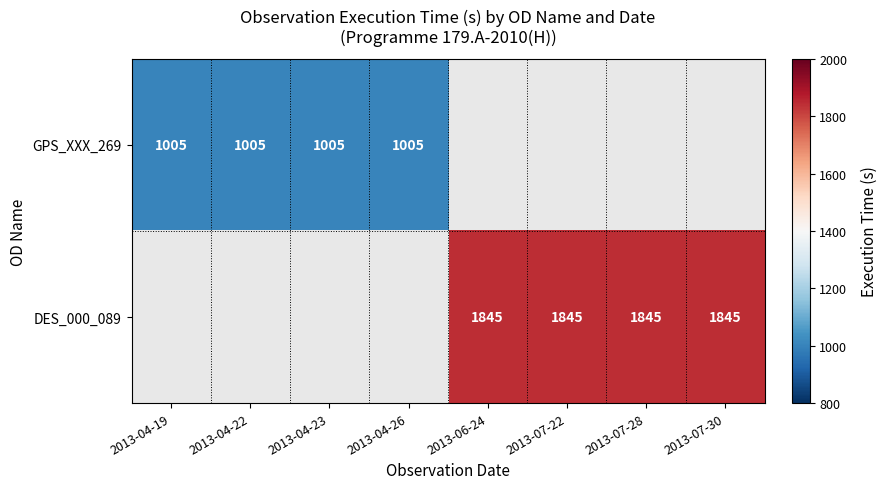

The GPS_XXX_269 series shows 1561 at 2013-04-19. True or false?

False